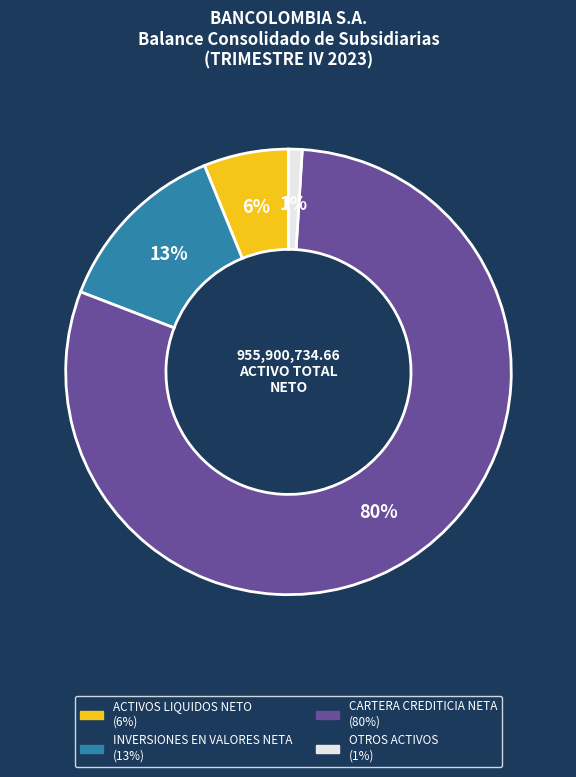

Do ACTIVOS LIQUIDOS NETO and INVERSIONES EN VALORES NETA together represent more than half of the pie?

No